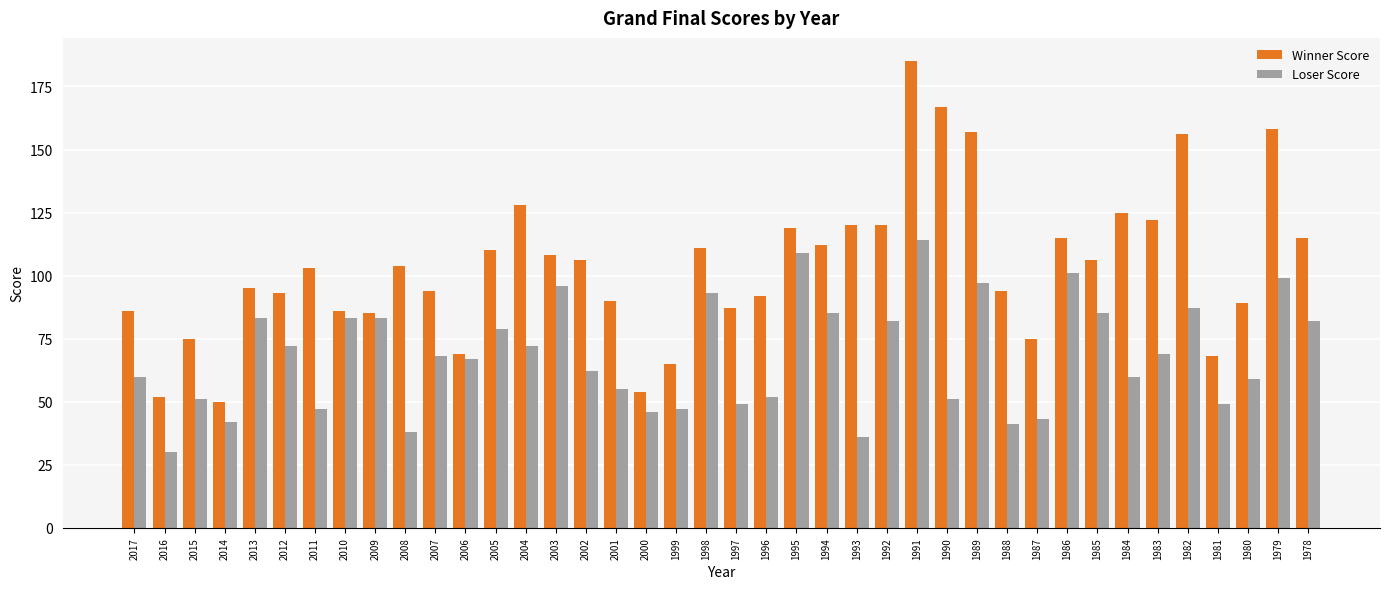

At 2005, list the series in order from largest to smallest.

Winner Score, Loser Score